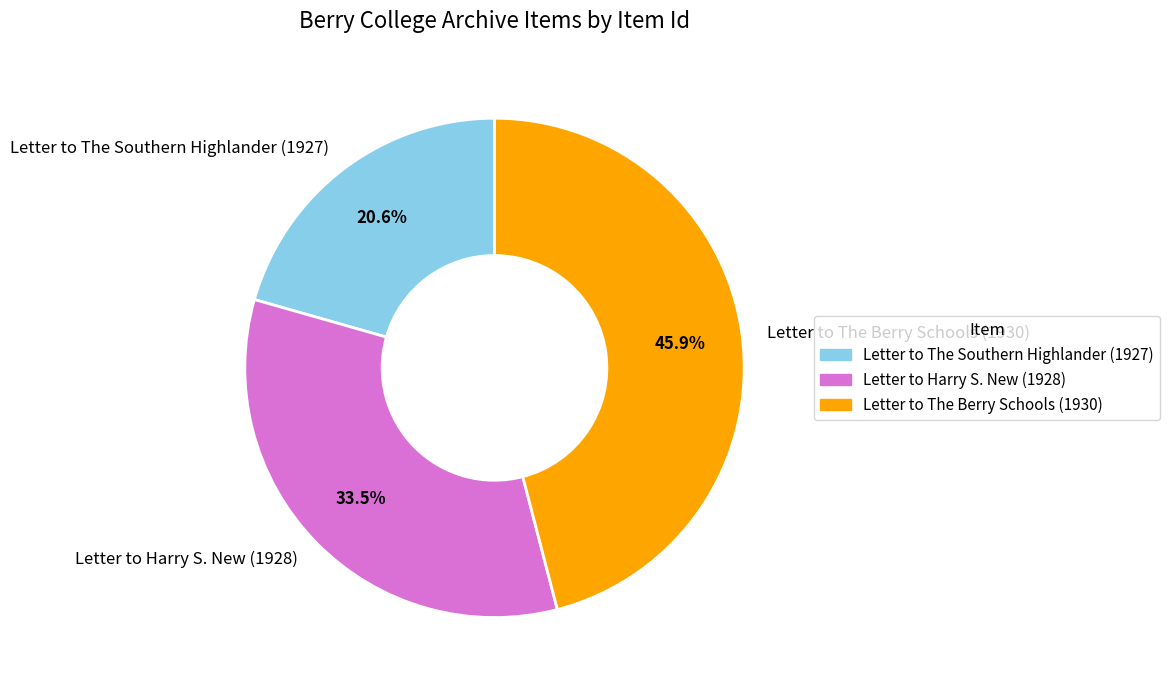

To the nearest percent, what is the difference between the largest and smallest slice percentages?

25%